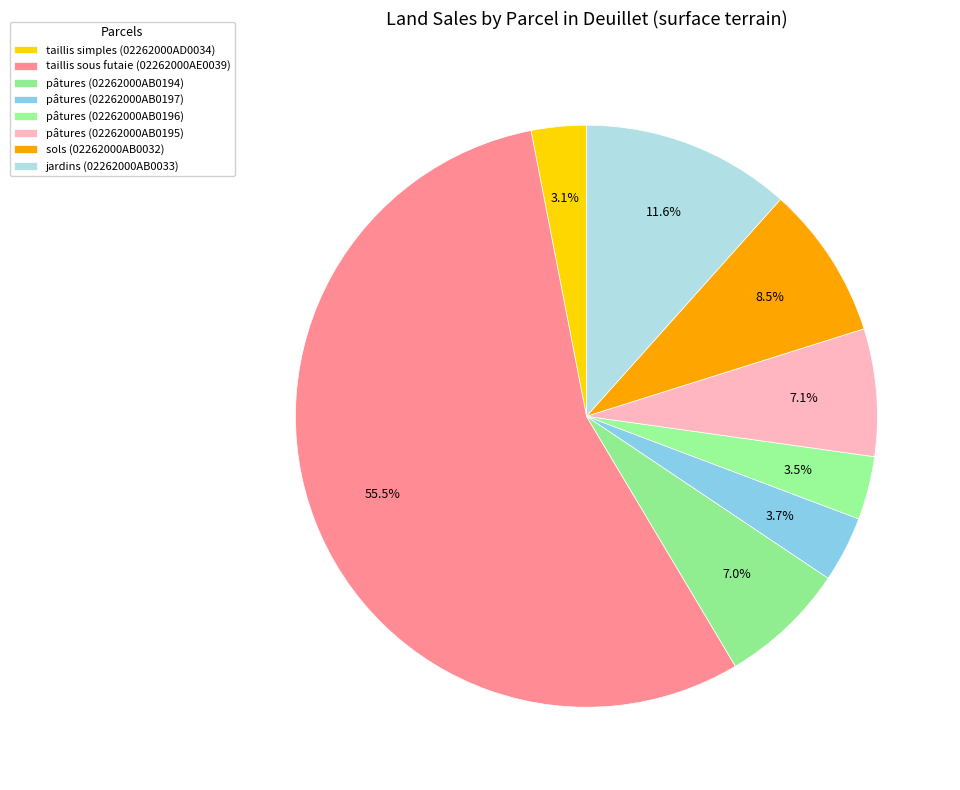

To the nearest percent, what is the difference between the largest and smallest slice percentages?

52%